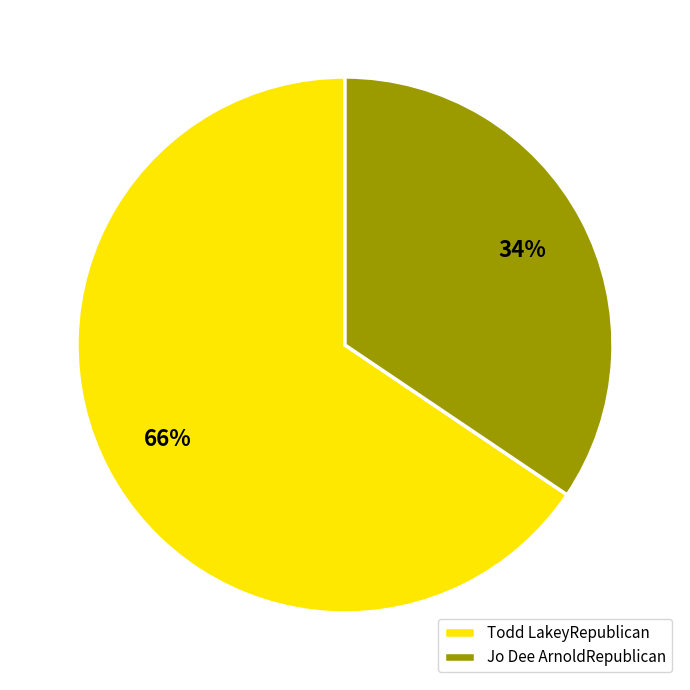

What is the ratio of the value at Jo Dee ArnoldRepublican to the value at Todd LakeyRepublican?

0.5